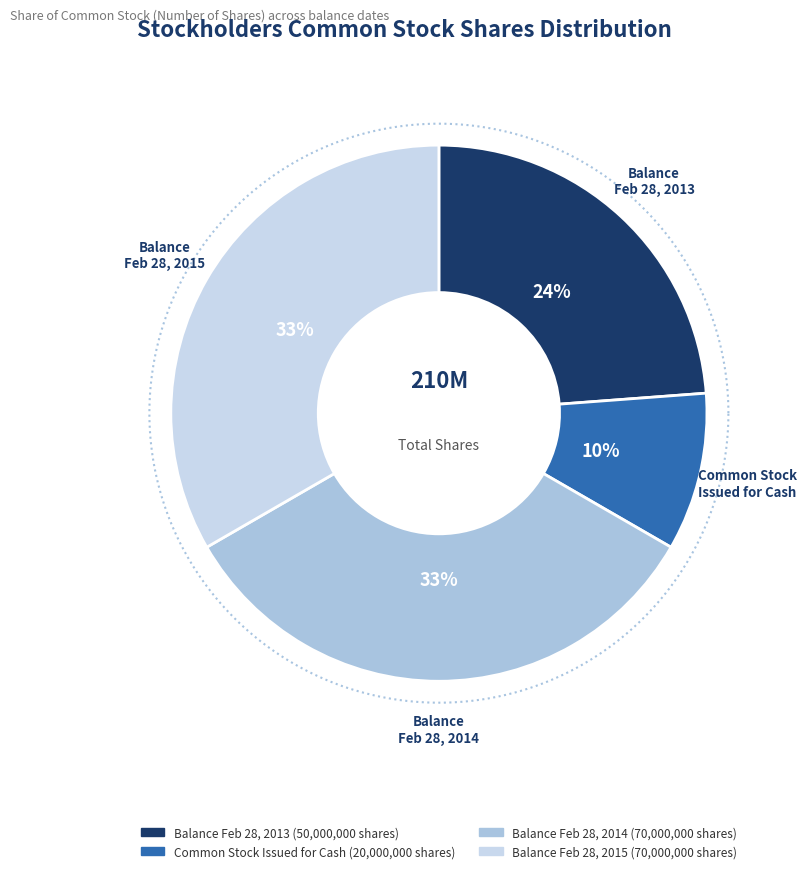

To the nearest percent, what is the combined percentage of Balance at Feb. 28, 2014 and Balance at Feb. 28, 2013?

57%